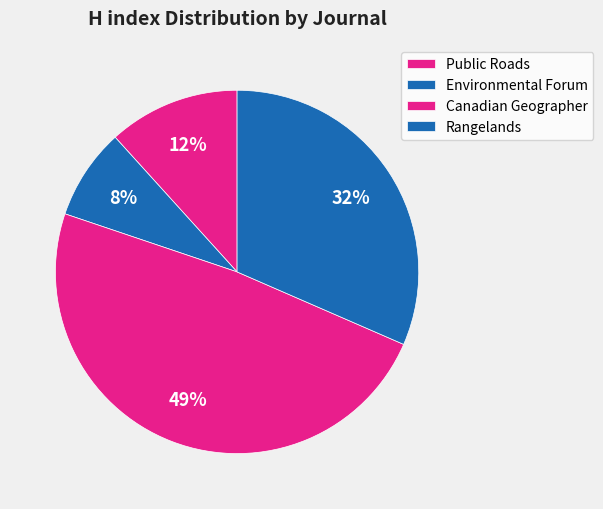

To the nearest percent, what is the average slice percentage?

25%